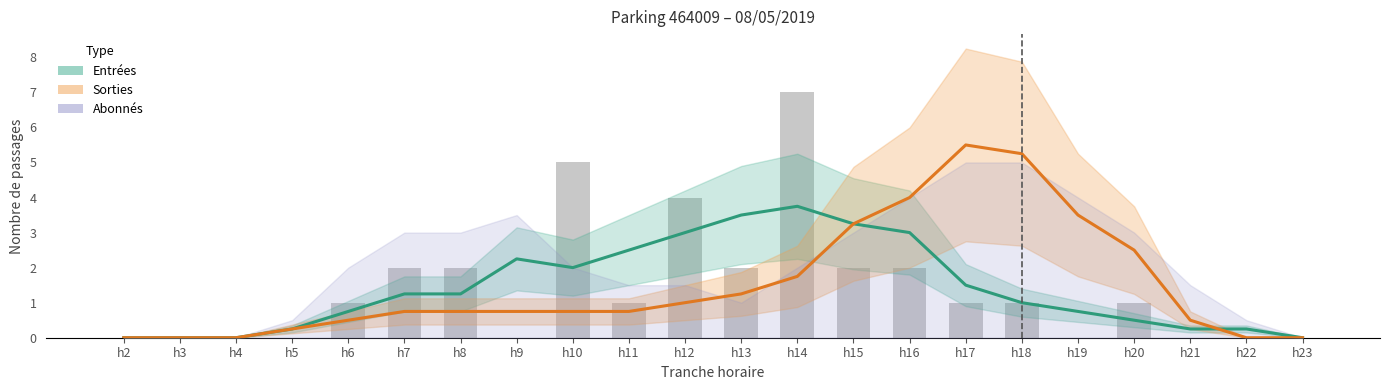

Is it true that Sorties (lissé) equals 1.4 at h19?

False